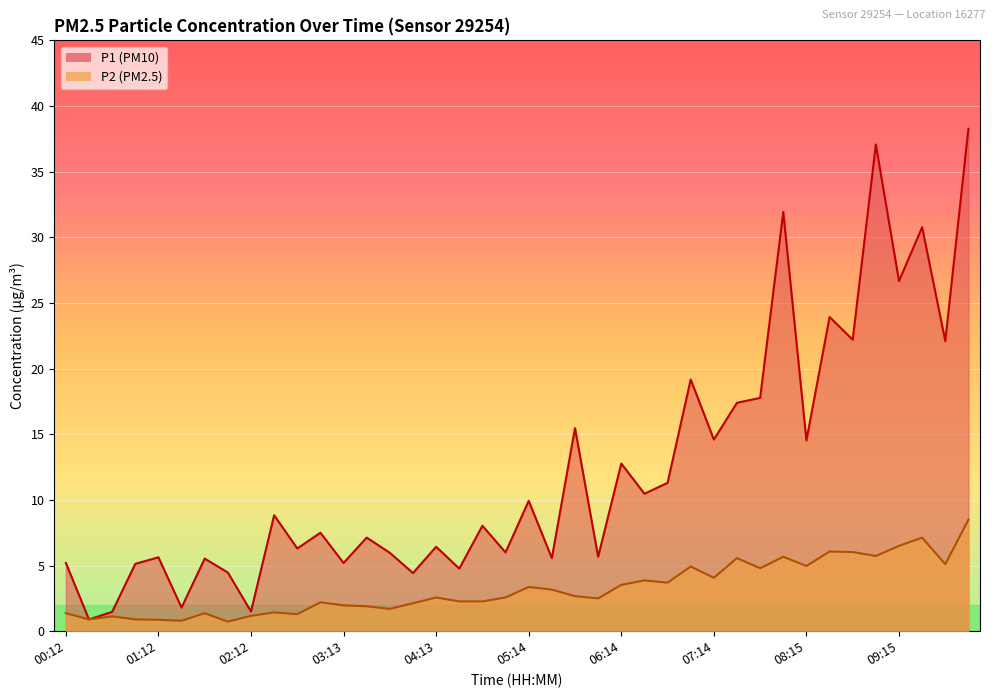

At which label does P1 first exceed 8?

02:27